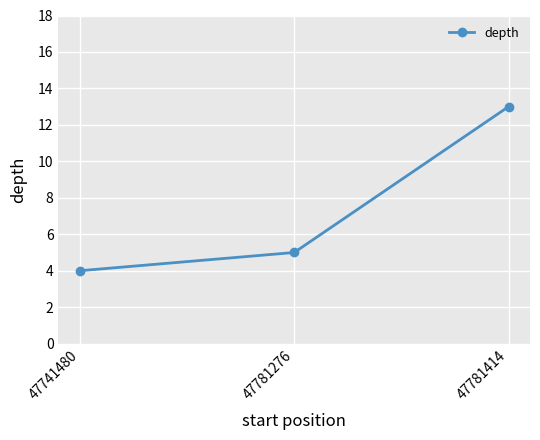

Rank the categories by value from lowest to highest.

47741480, 47781276, 47781414